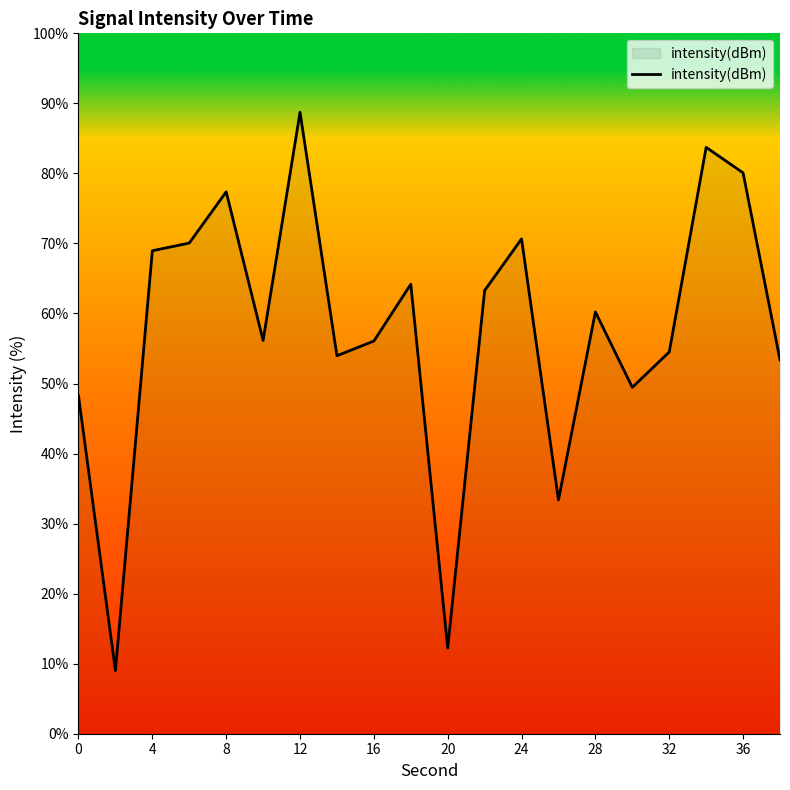

What is the smallest value displayed?

9.0